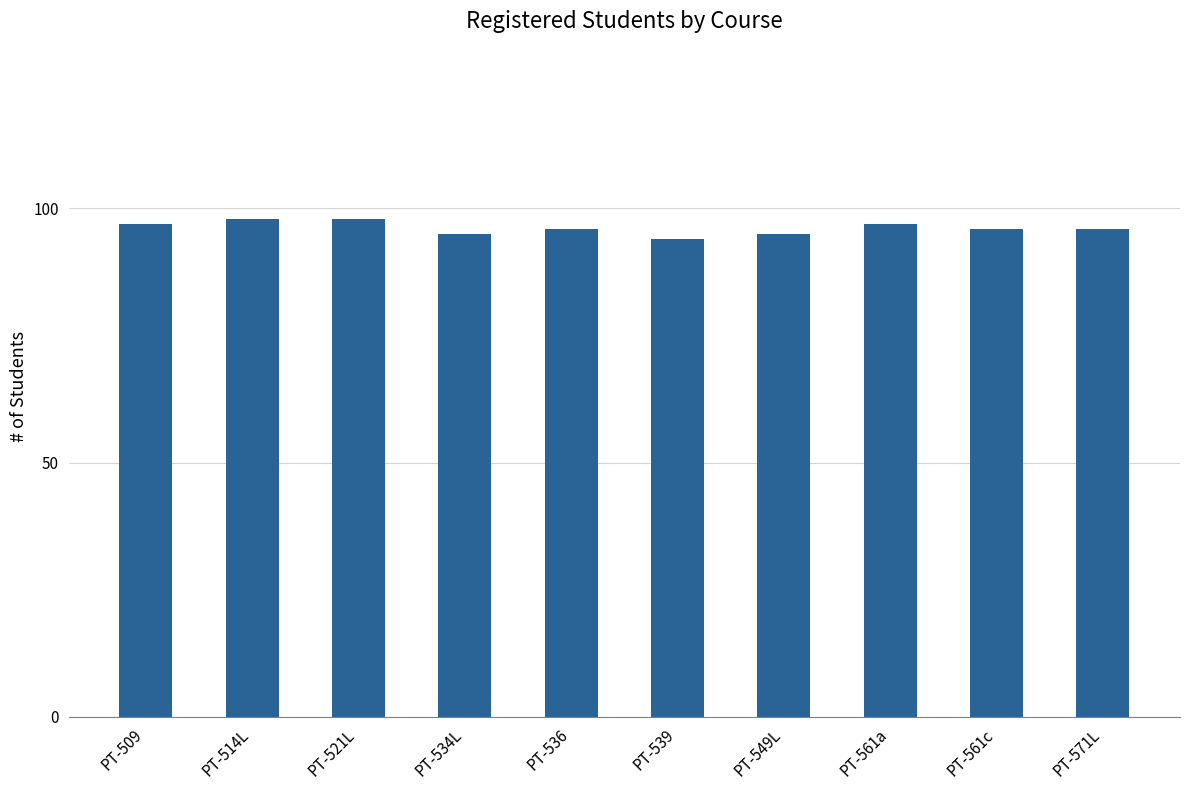

What position from the left is PT-536?

5